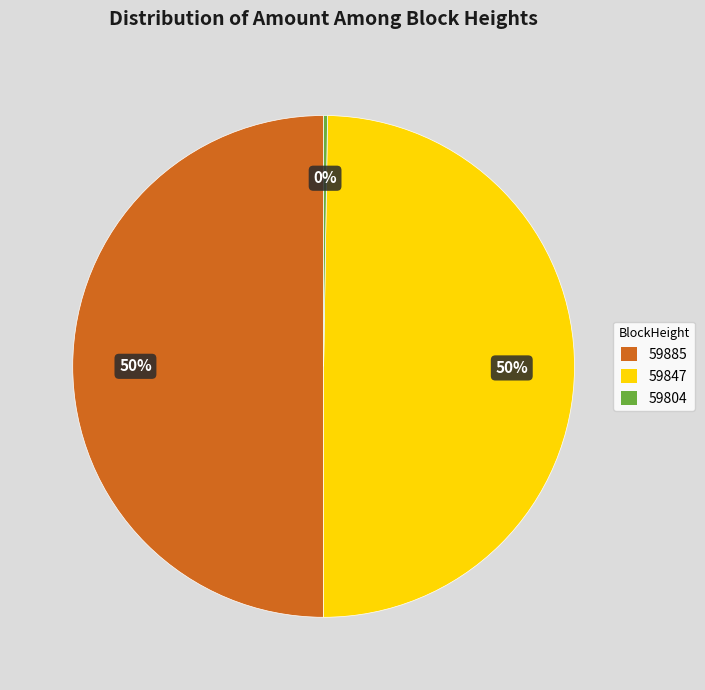

Approximately how many times larger is the value at 59885 compared to 59847?

1.0